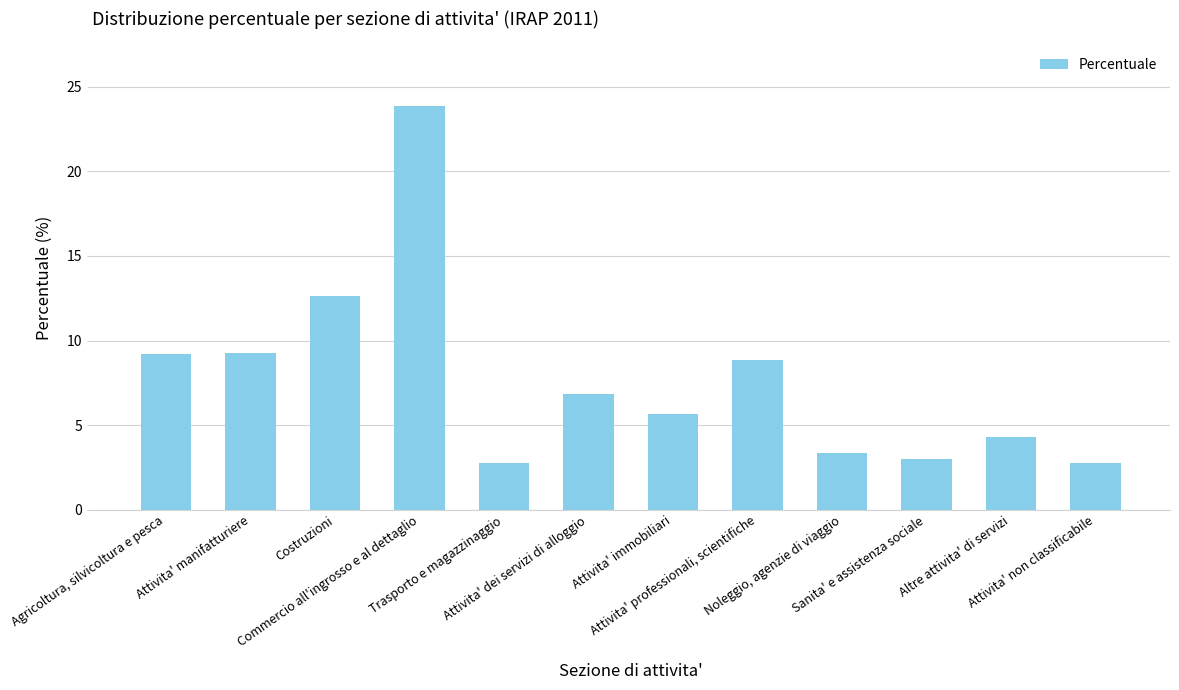

The chart shows a value of 4.3 at Altre attivita' di servizi. True or false?

True